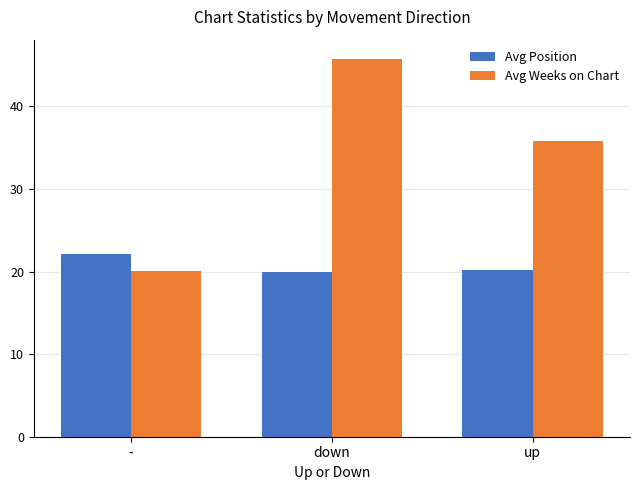

Which category has the lowest value in the Avg Weeks on Chart series?

-